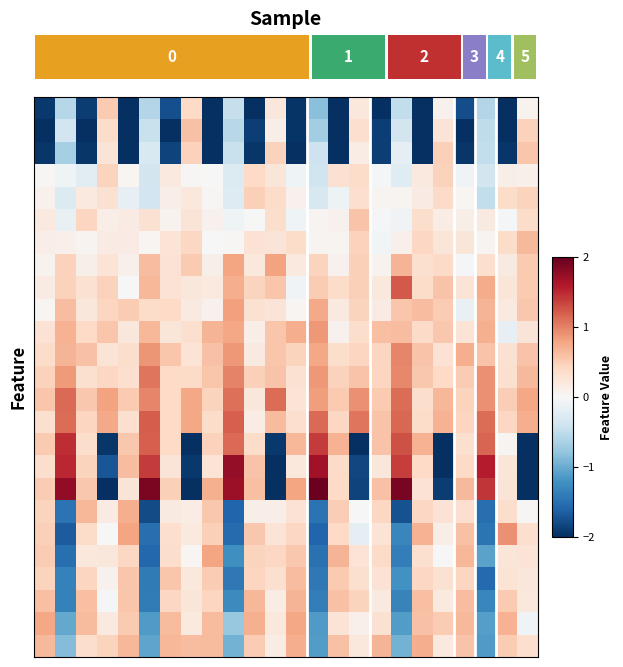

What is the maximum value shown in the chart?

2.0